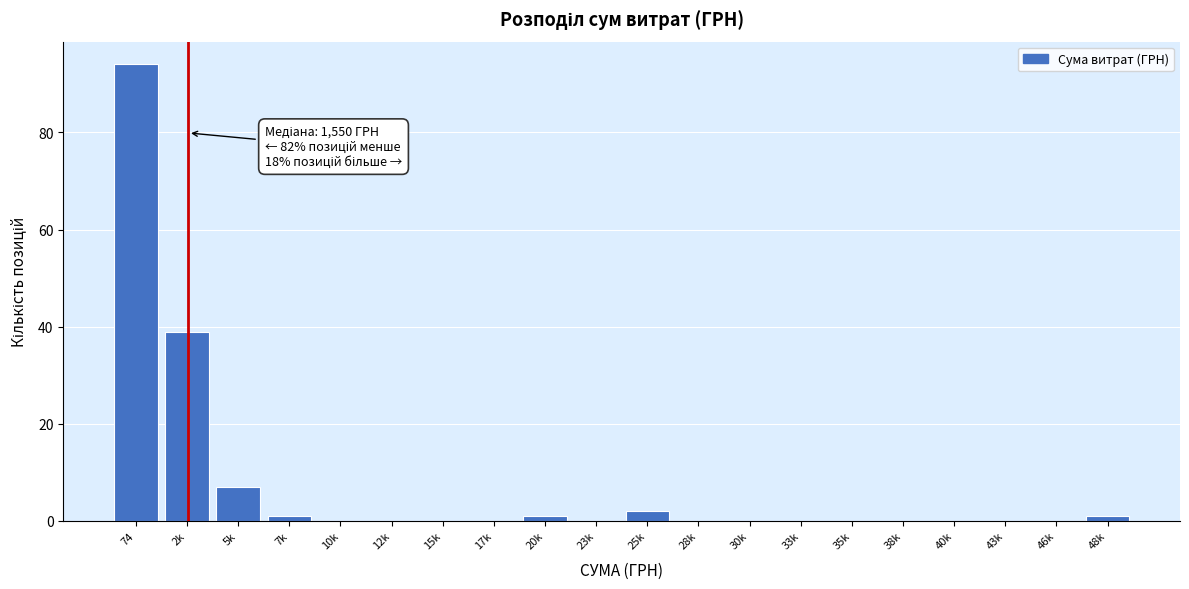

Reading left to right, extract all data points from this chart.

74=94	2k=39	5k=7	7k=1	10k=0	12k=0	15k=0	17k=0	20k=1	23k=0	25k=2	28k=0	30k=0	33k=0	35k=0	38k=0	40k=0	43k=0	46k=0	48k=1